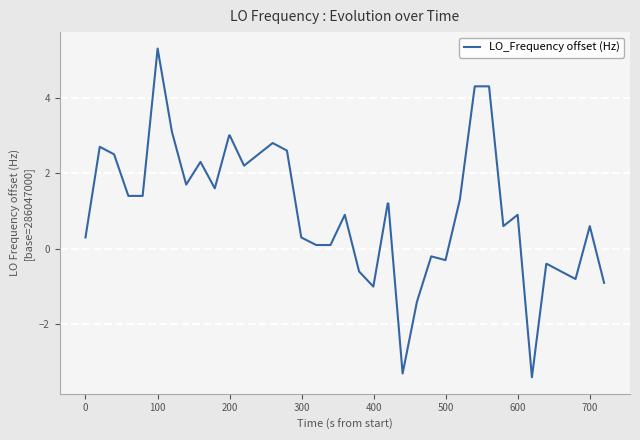

What is the maximum value shown in the chart?

5.3